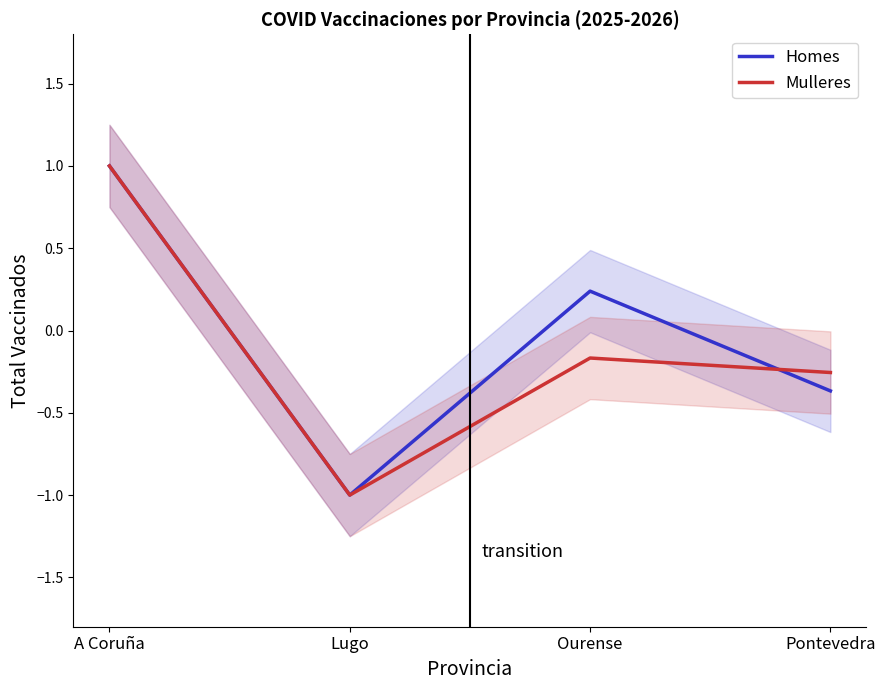

True or false: Mulleres and Homes intersect in this chart.

True